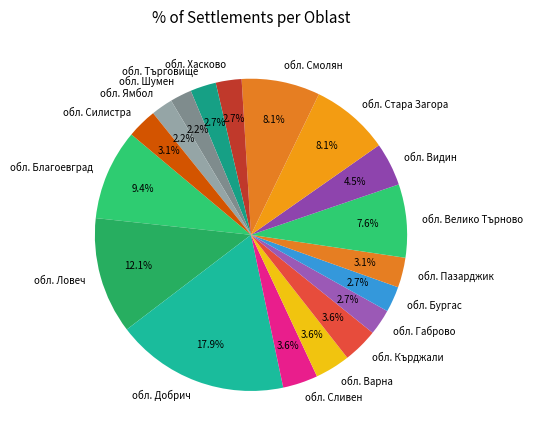

What percentage is NOT represented by обл. Ямбол?

97.8%